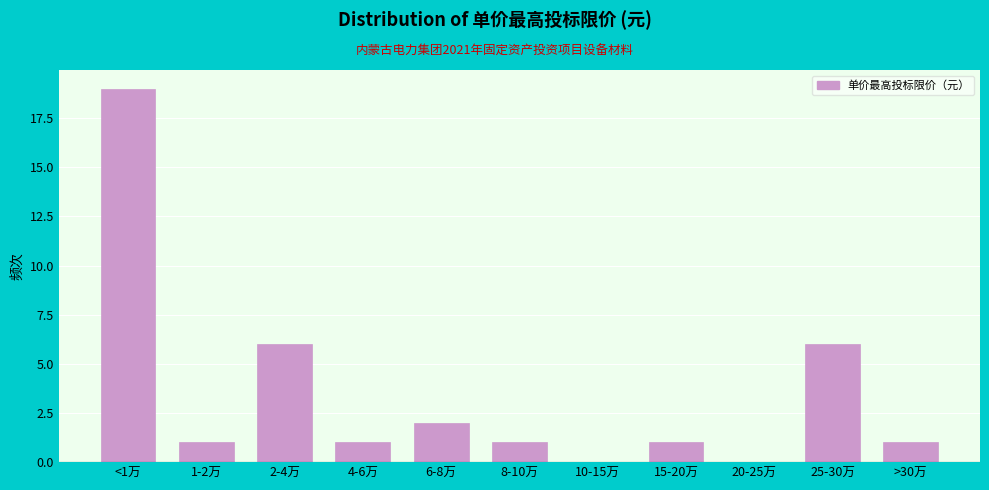

Reading left to right, list all the values displayed in this chart.

<1万=19	1-2万=1	2-4万=6	4-6万=1	6-8万=2	8-10万=1	10-15万=0	15-20万=1	20-25万=0	25-30万=6	>30万=1